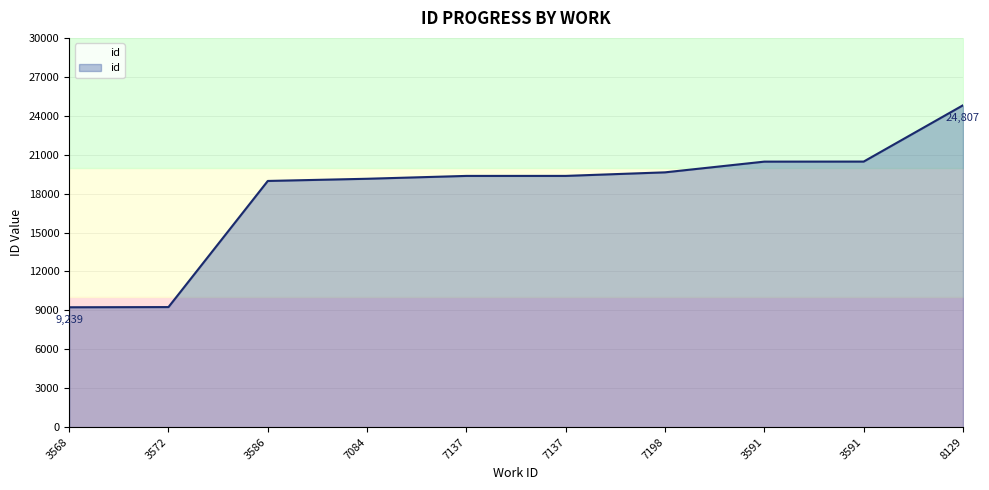

What is the ratio of the value at 7084 to the value at 7137?

1.0